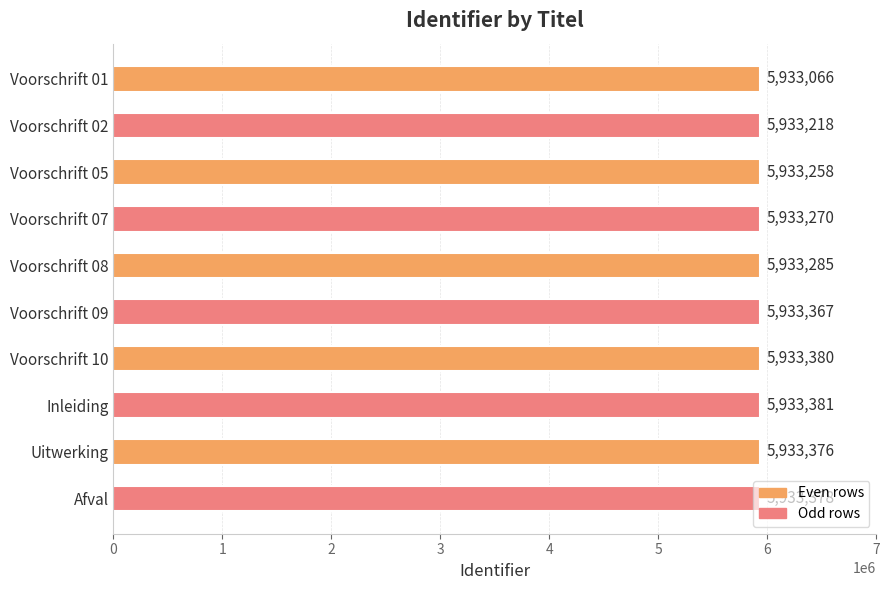

Between Voorschrift 02 and Inleiding, which is larger?

Inleiding